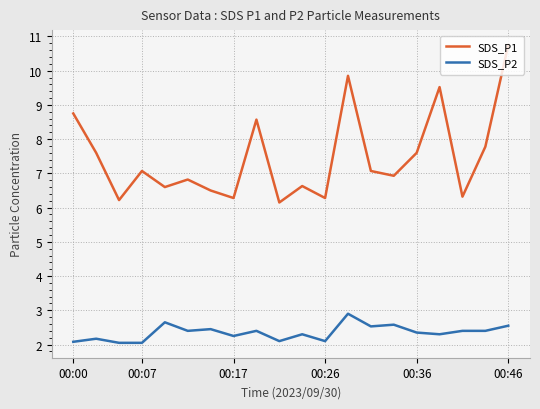

Which series has the largest total across all categories?

SDS_P1